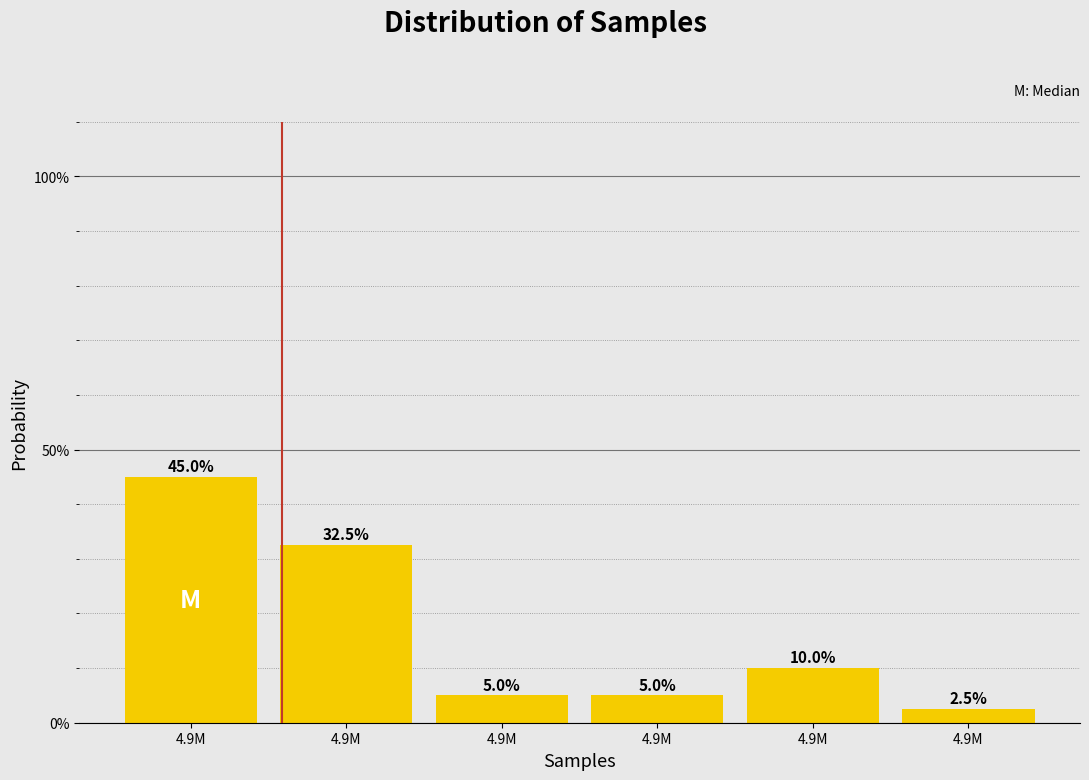

How many distinct data groups are displayed?

1